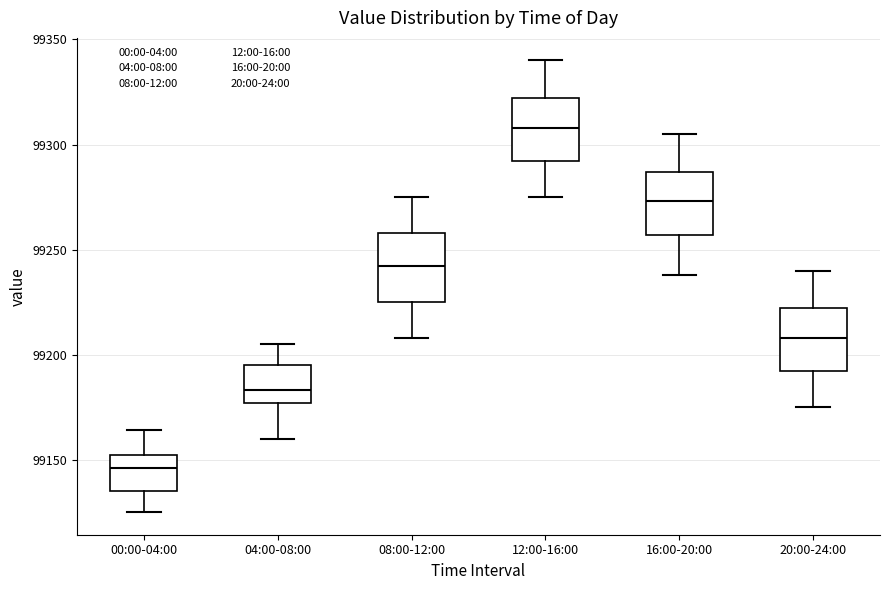

Where does the median line of the box for 08:00-12:00 sit on the y-axis? The values are not printed on the chart, so give them approximately, as read against the axis.

99240